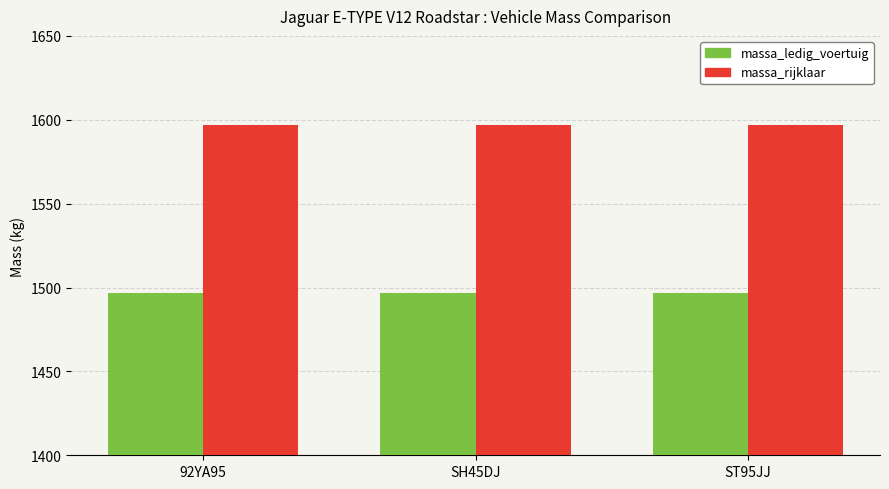

Are the bars horizontal?

No